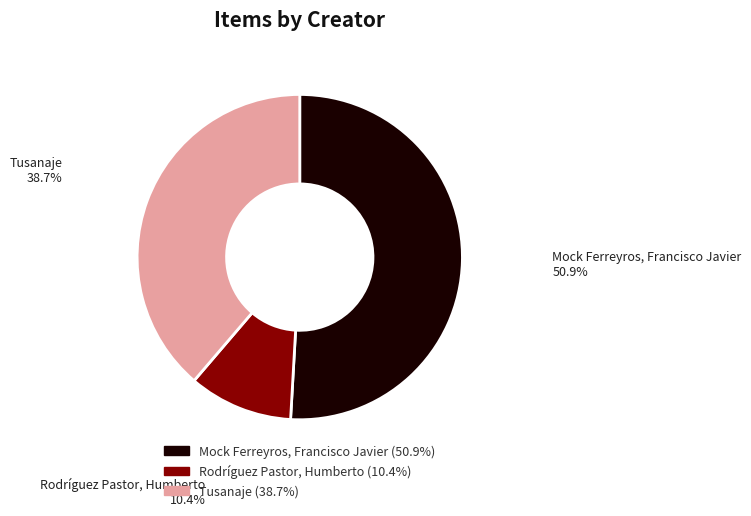

True or false: Mock Ferreyros, Francisco Javier accounts for 66% of the total.

False